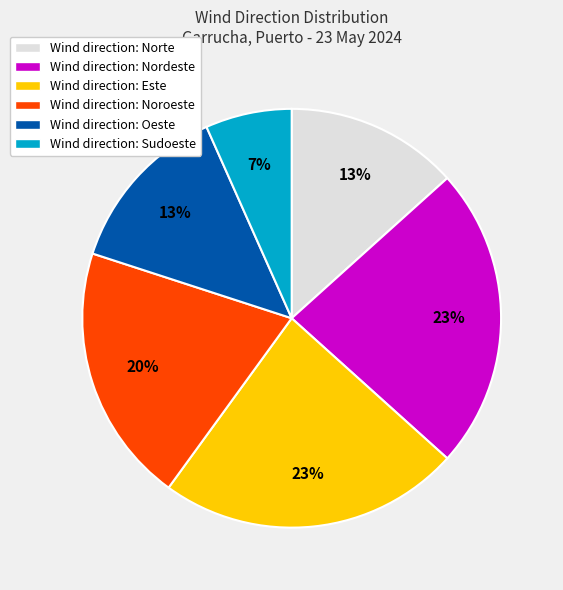

To the nearest percent, what is the average slice percentage?

17%